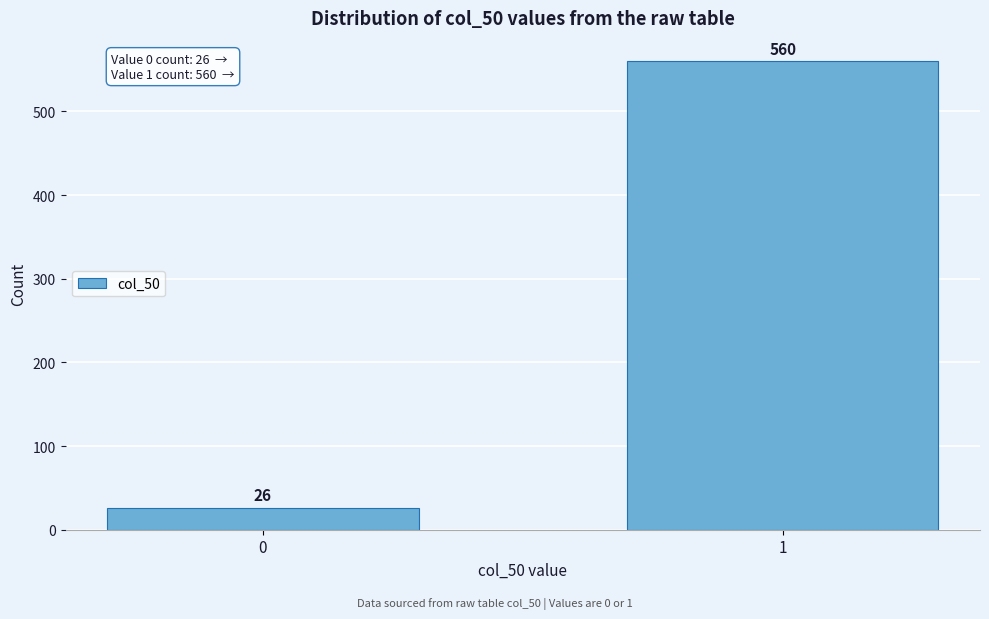

Reading left to right, what are all the values shown in this chart?

0=26	1=560